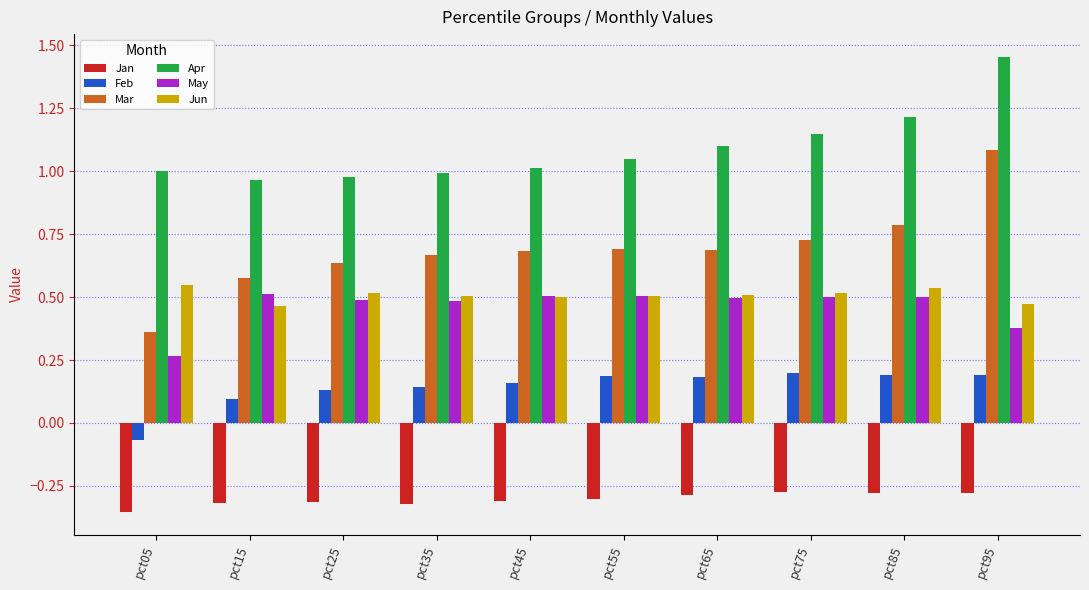

At how many categories does at least one series exceed 0?

10